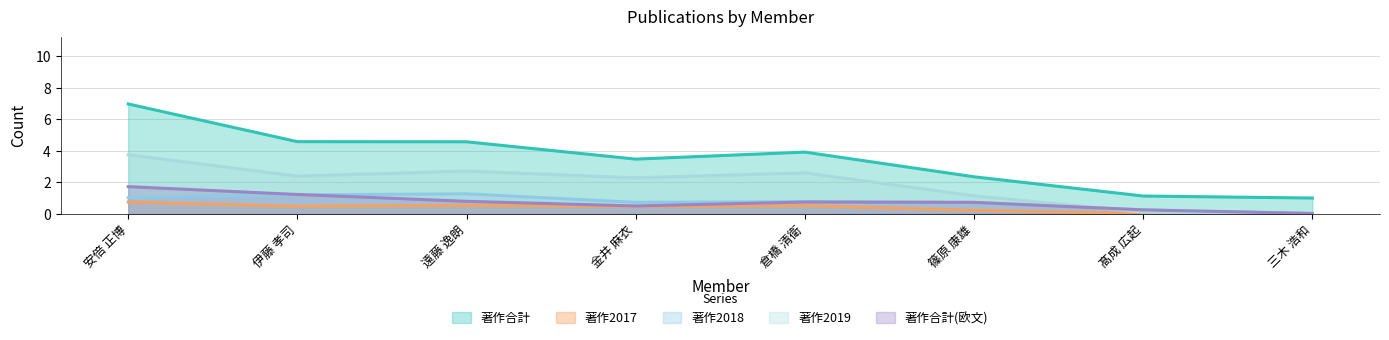

What is the sum of the 著作2019 values at 遠藤 逸朗 and 倉橋 清衛?

5.3